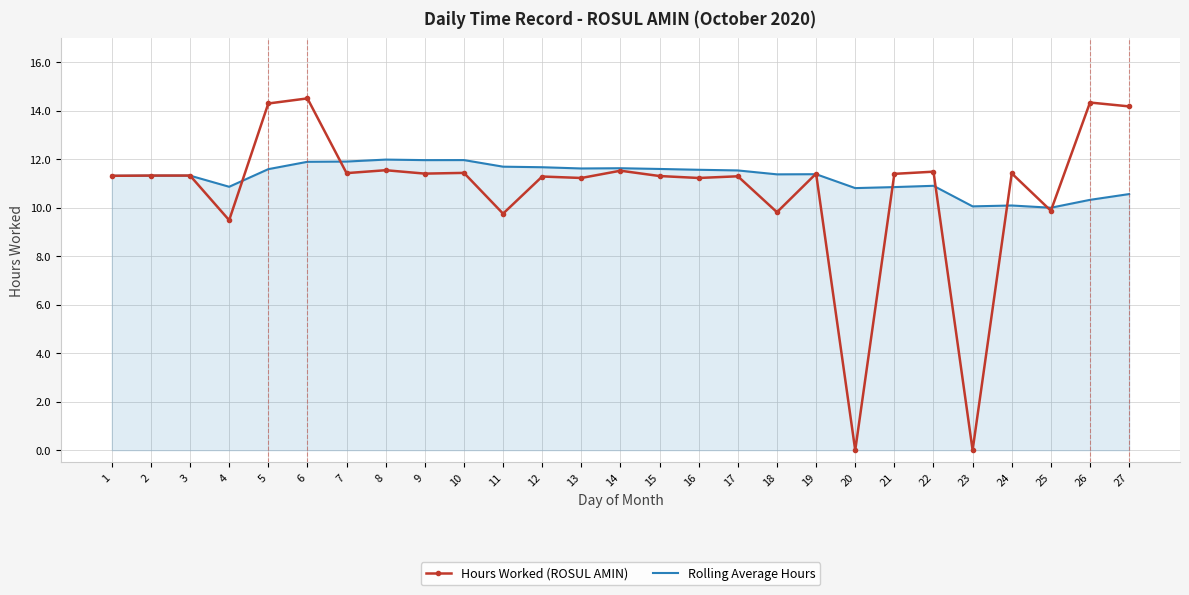

Is the value of Rolling Average Hours at 26 greater than the value of Hours Worked (ROSUL AMIN) at 18?

Yes